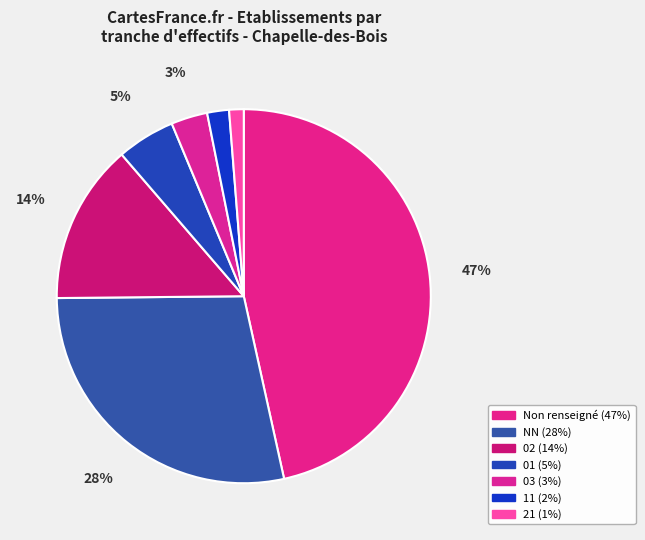

Count the number of slices in the pie.

7